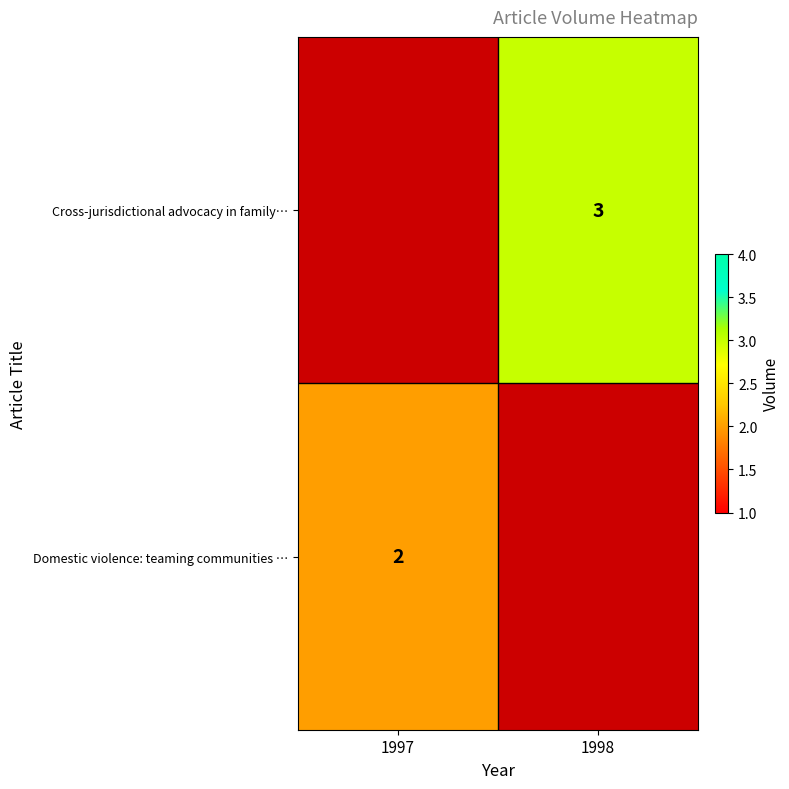

The Cross-jurisdictional advocacy in family… series shows 3 at 1998. True or false?

True